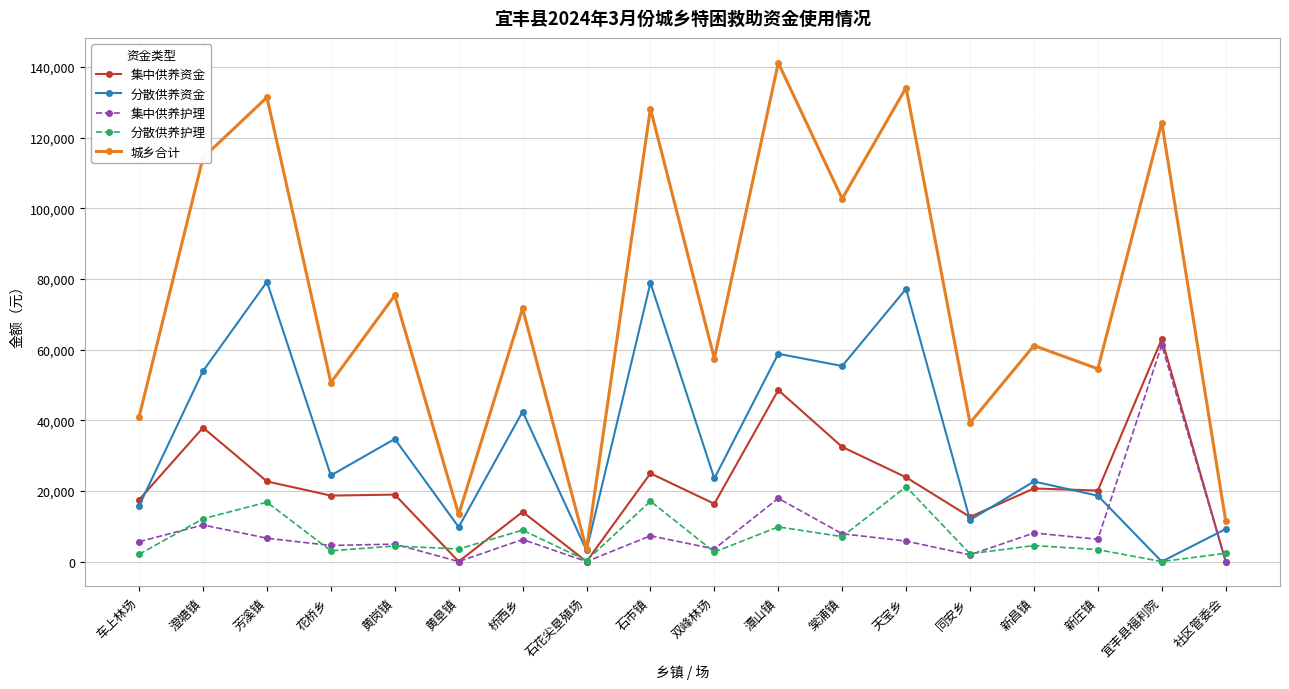

True or false: 集中供养资金 has a value of 18950 at 黄岗镇.

True